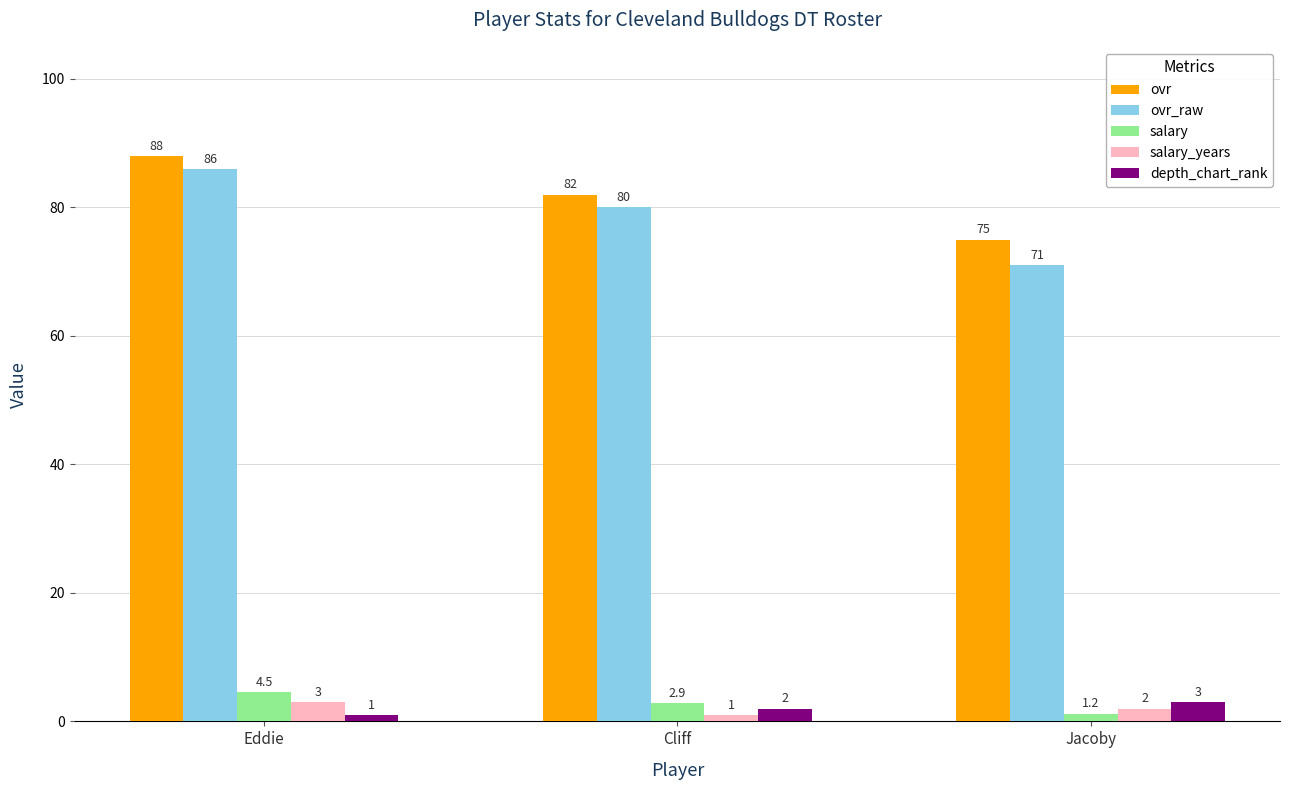

What is the approximate value of salary at Eddie?

4.5